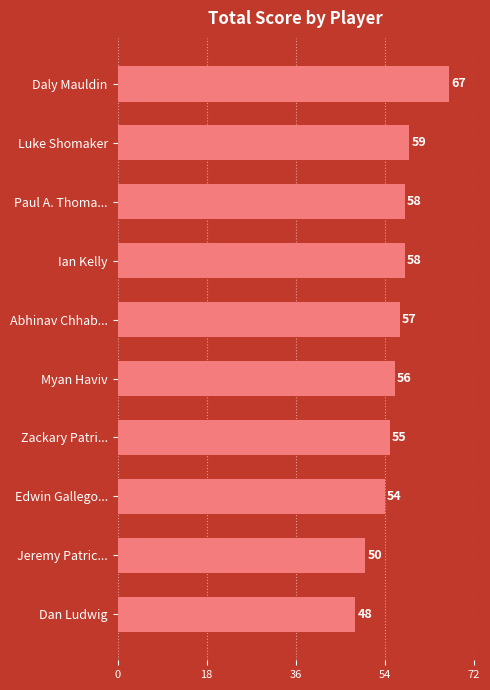

What is the average value?

56